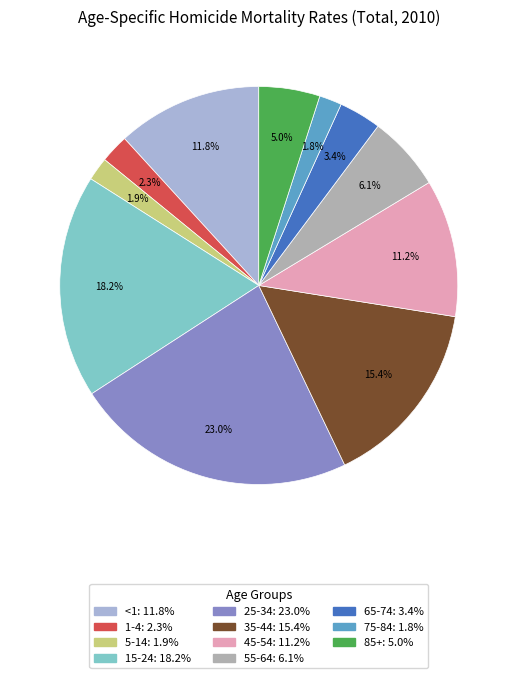

True or false: 35-44 accounts for 15% of the total.

True